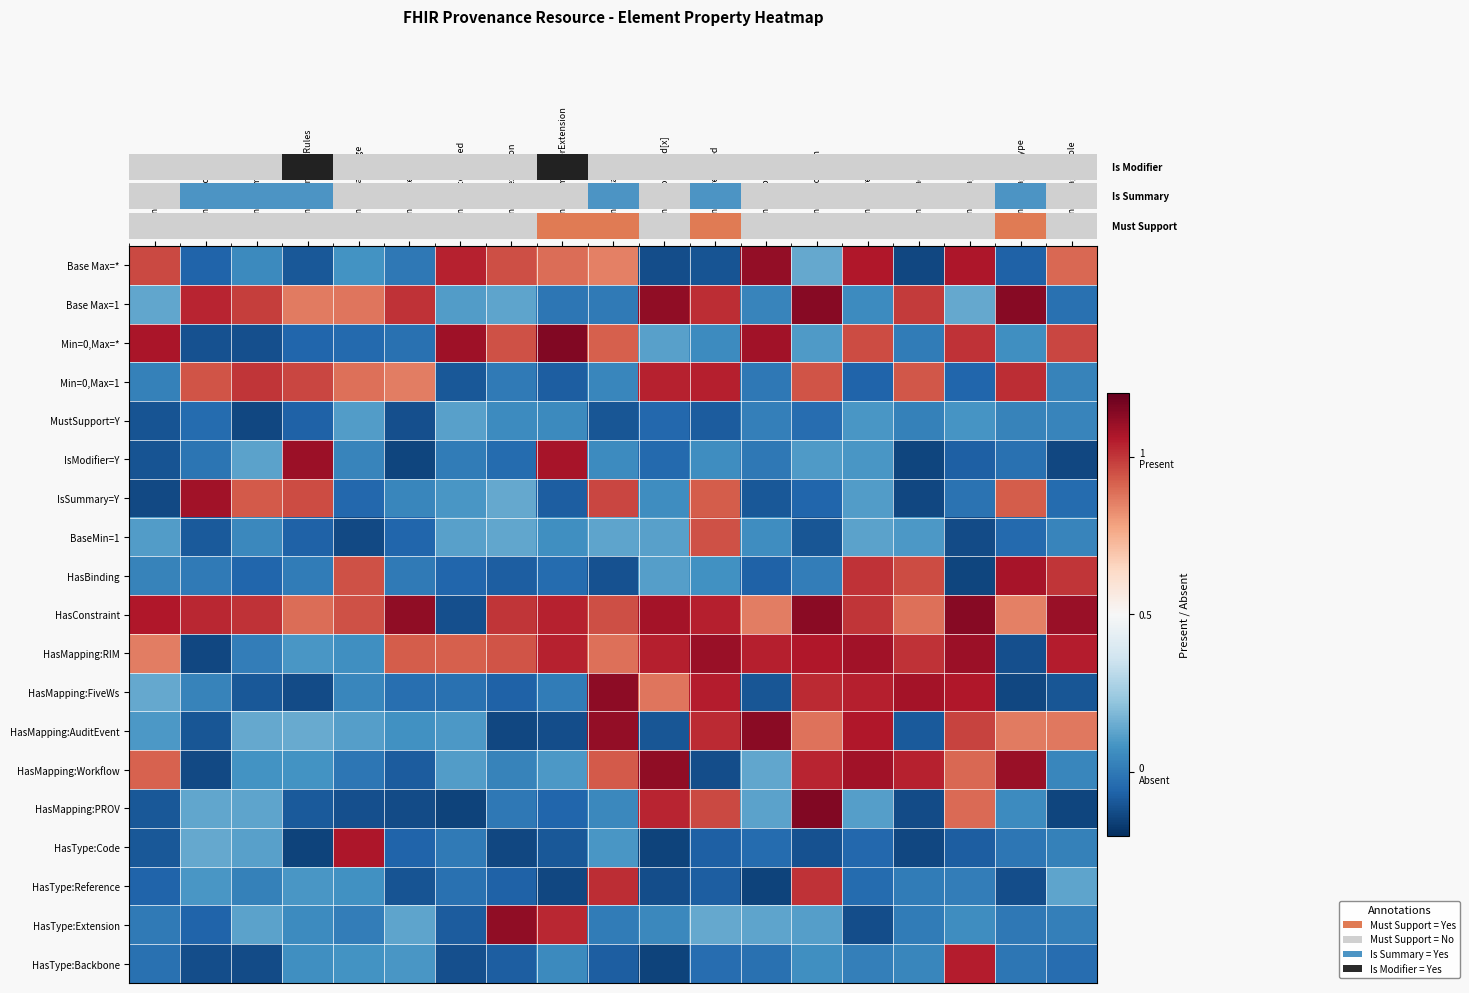

What is the total value across all series at Provenance.activity?

6.3